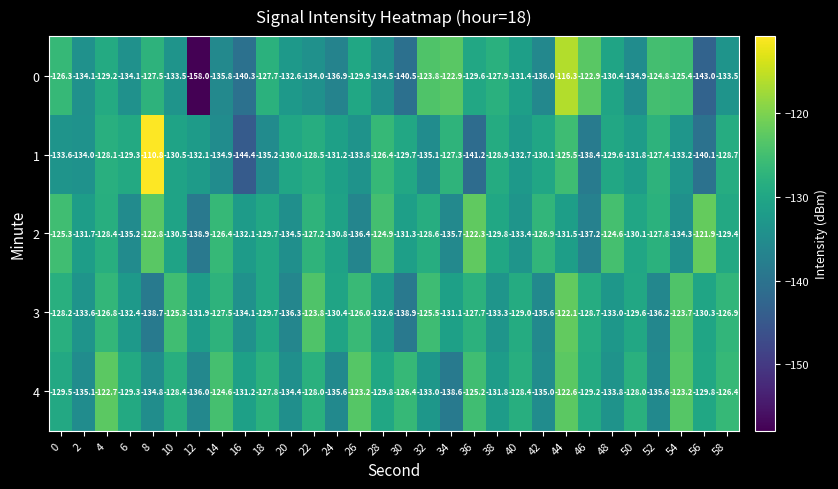

At 26, list the series in order from smallest to largest.

2, 1, 0, 3, 4